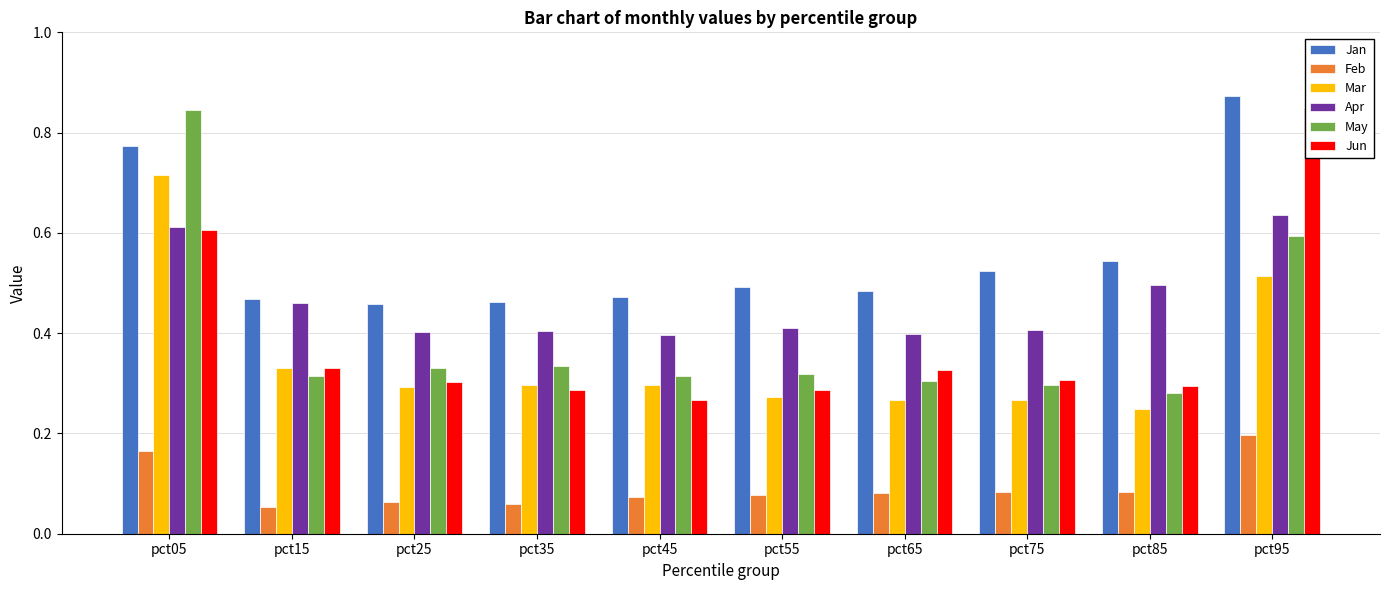

What is the difference between the Jan values at pct55 and pct85?

0.1